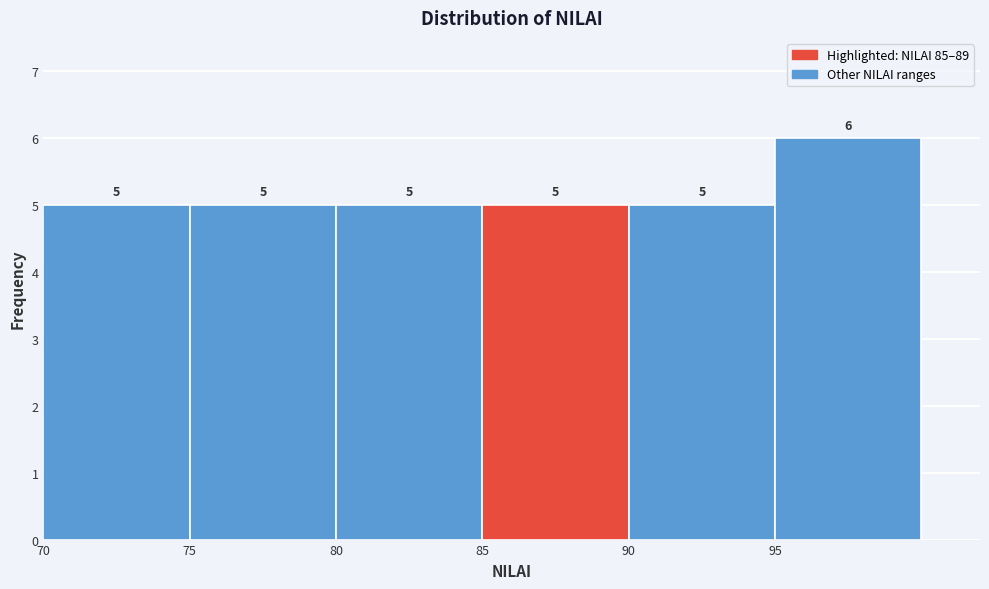

What is the height of the bar covering 90 to 95 on the x-axis?

5